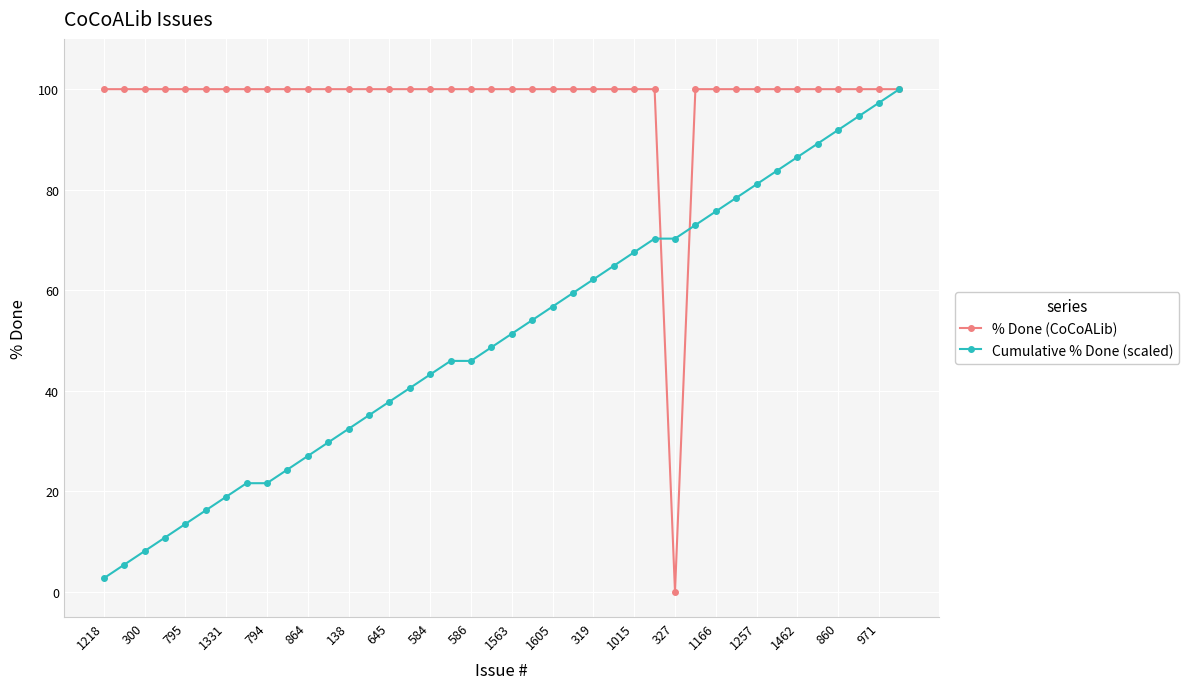

What is the sum of all % Done (CoCoALib) values?

3900.0